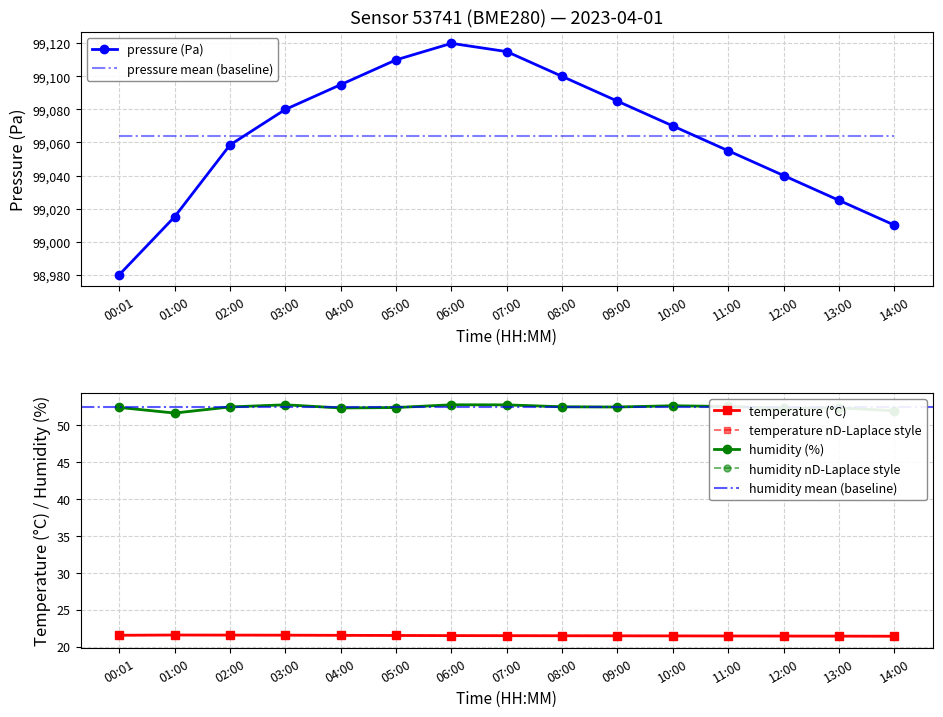

What position from the right is 02:00?

13